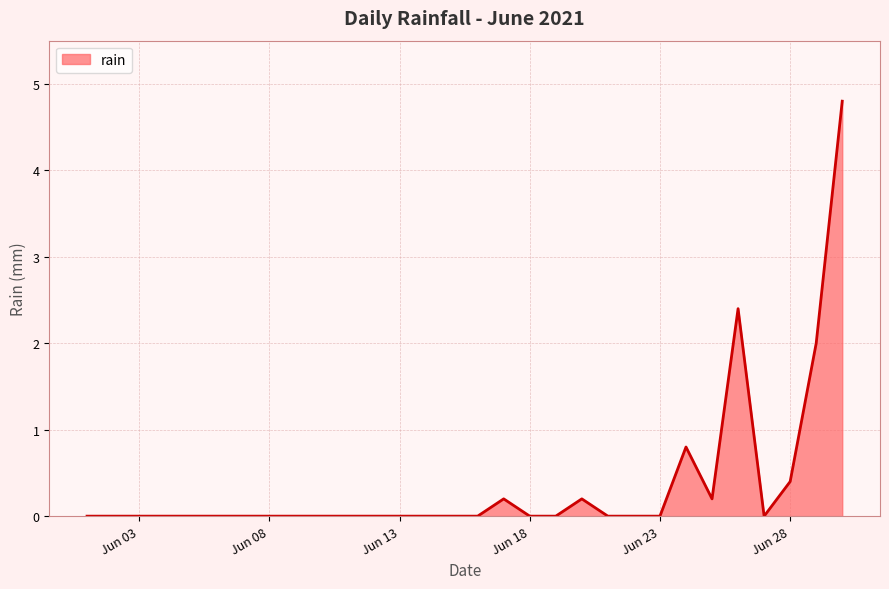

Reading left to right, what are all the values shown in this chart?

0.0	0.0	0.0	0.0	0.0	0.0	0.0	0.0	0.0	0.0	0.0	0.0	0.0	0.0	0.0	0.0	0.2	0.0	0.0	0.2	0.0	0.0	0.0	0.8	0.2	2.4	0.0	0.4	2.0	4.8